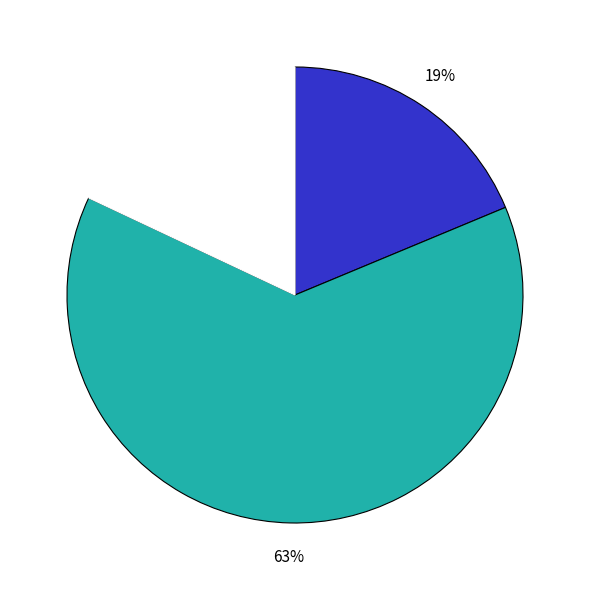

To the nearest percent, what is the average slice percentage?

33%